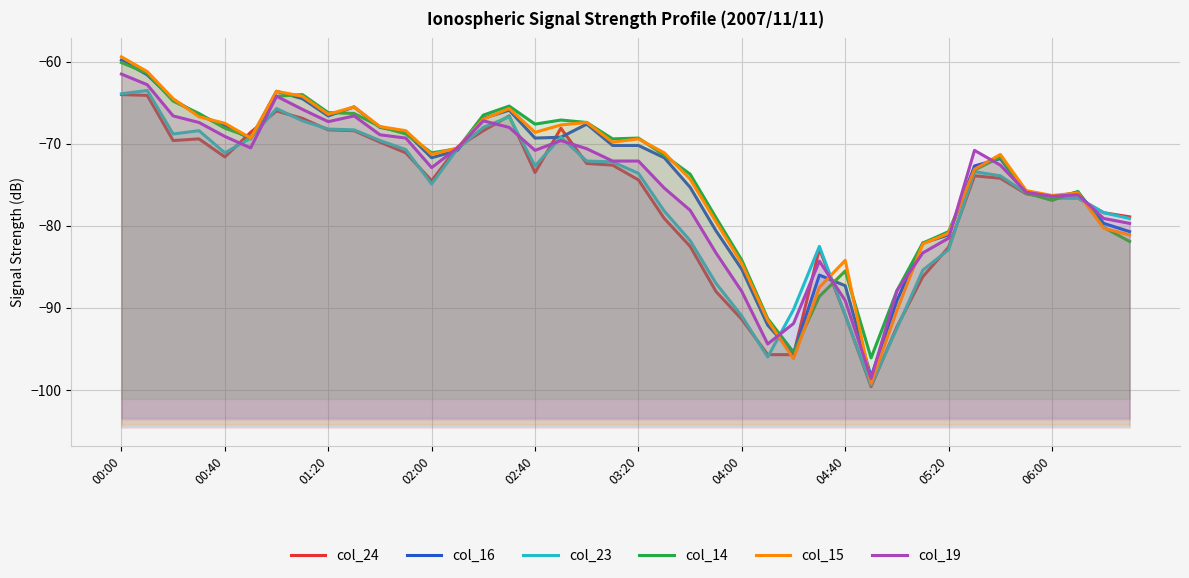

At 25, list the series in order from largest to smallest.

col_14, col_15, col_16, col_19, col_24, col_23